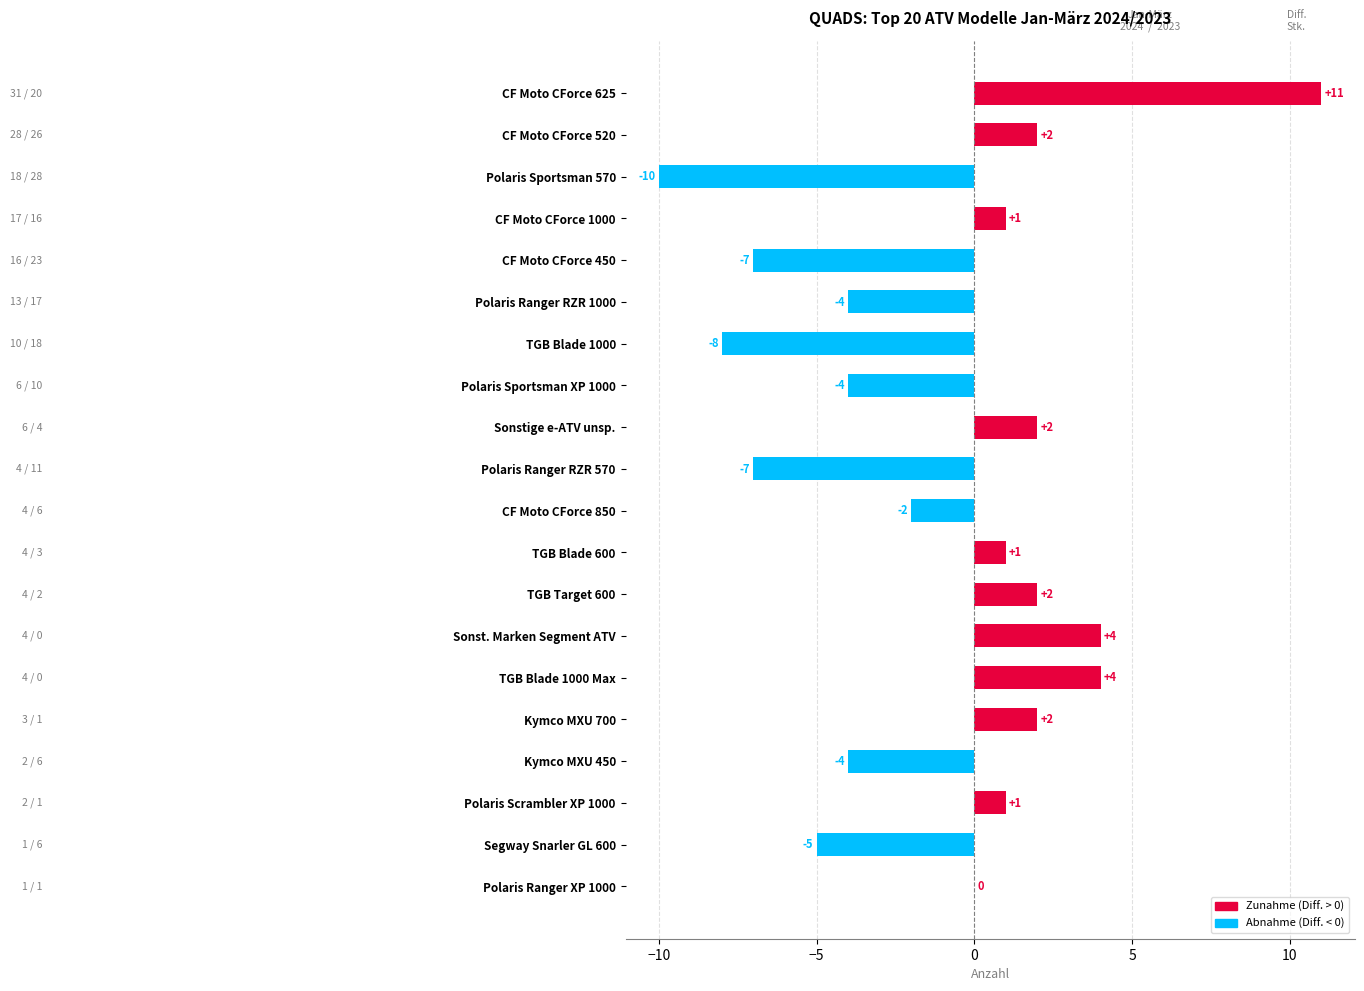

What is the change in value from CF Moto CForce 520 to CF Moto CForce 625?

+9